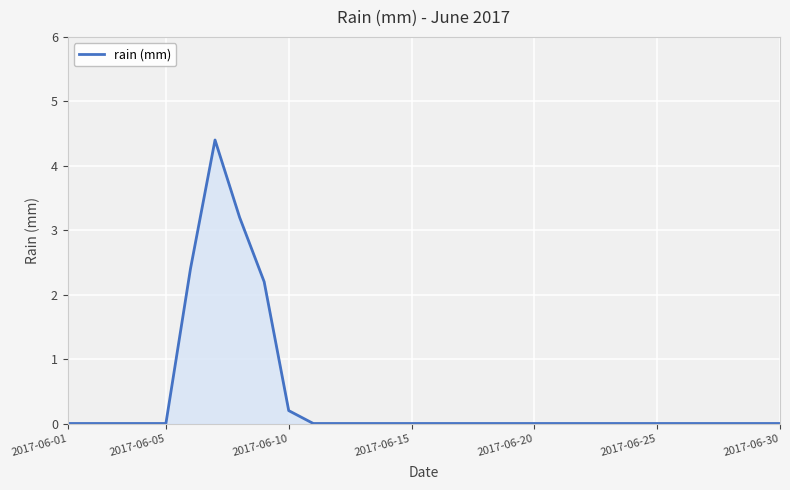

What is the maximum value shown in the chart?

4.4